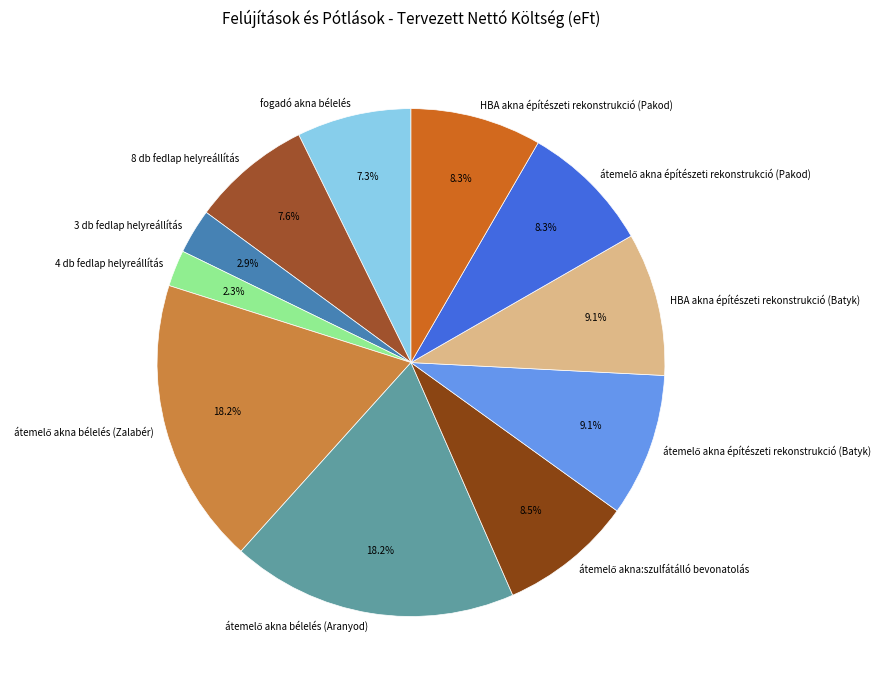

What is the ratio of the value at 3 db fedlap helyreállítás to the value at 8 db fedlap helyreállítás?

0.4